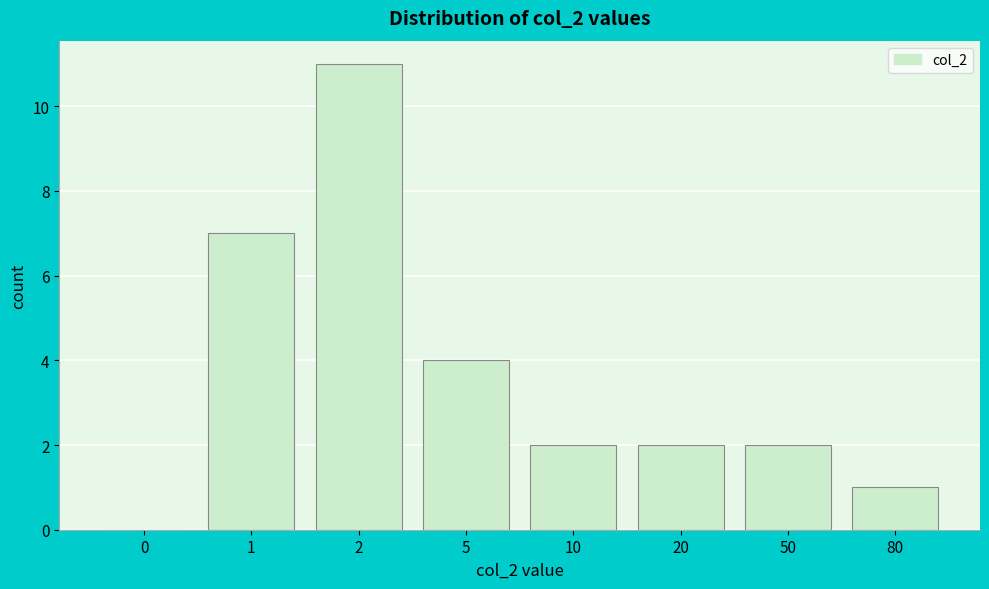

Reading left to right, what are all the values shown in this chart?

0=0	1=7	2=11	5=4	10=2	20=2	50=2	80=1